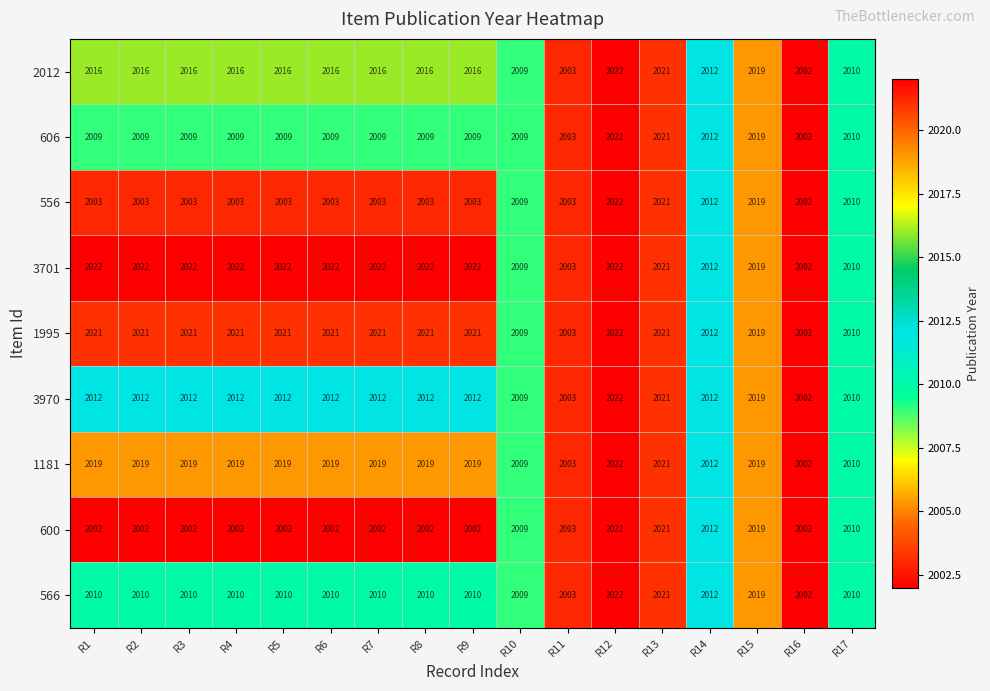

Read the 3701 value at R13.

2021